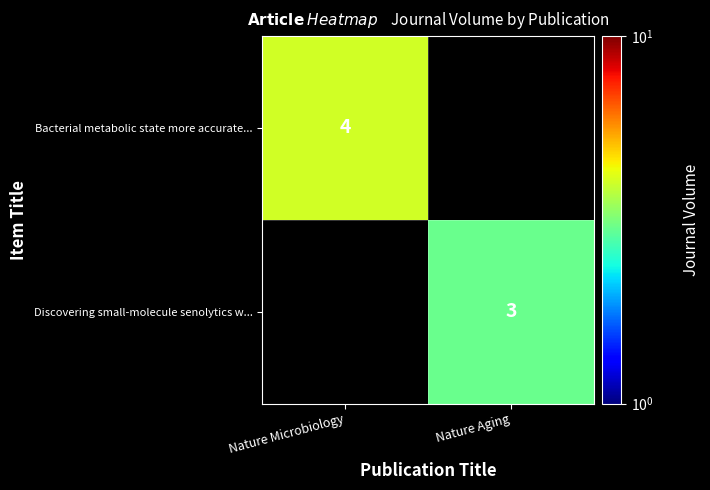

True or false: Discovering small-molecule senolytics w... has a value of 3 at Nature Aging.

True